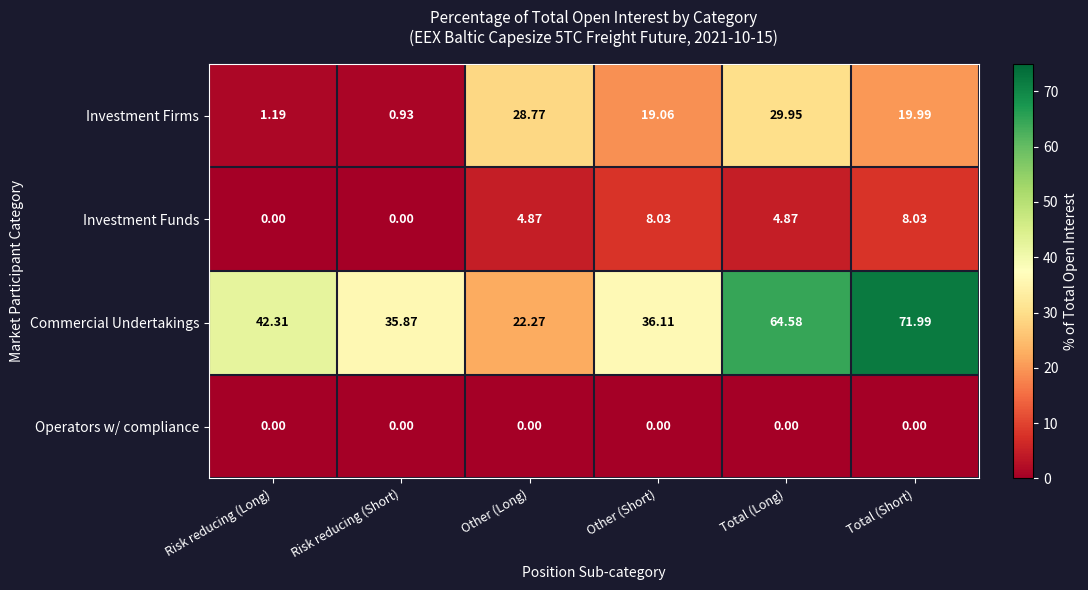

At which label does Investment Firms reach its minimum?

Risk reducing (Short)